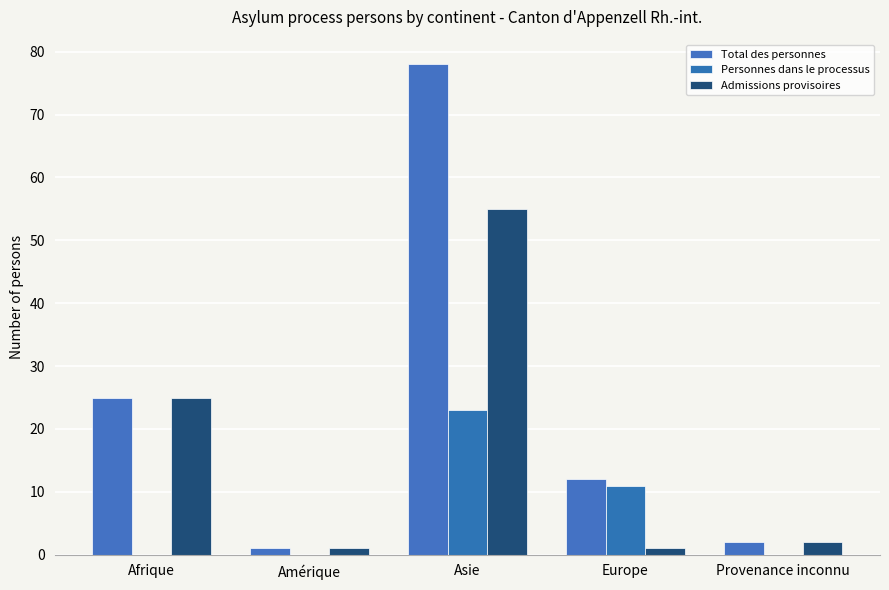

Where is Personnes dans le processus nearest to the value 11?

Europe